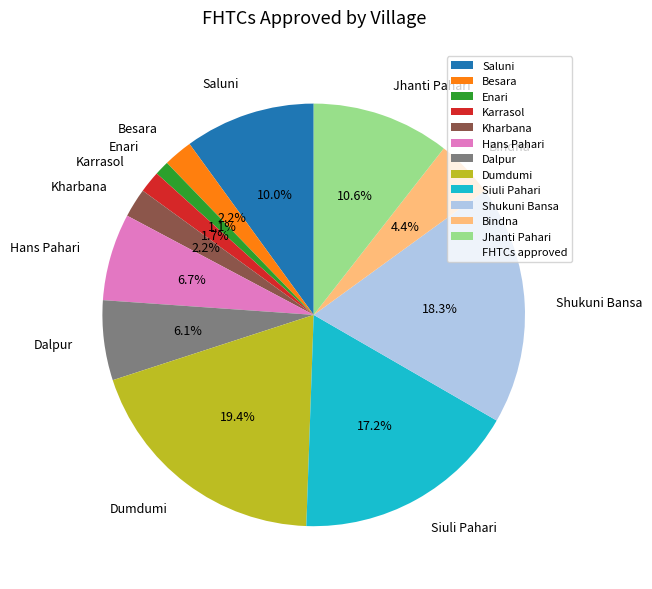

Does Hans Pahari represent more than half of the total?

No